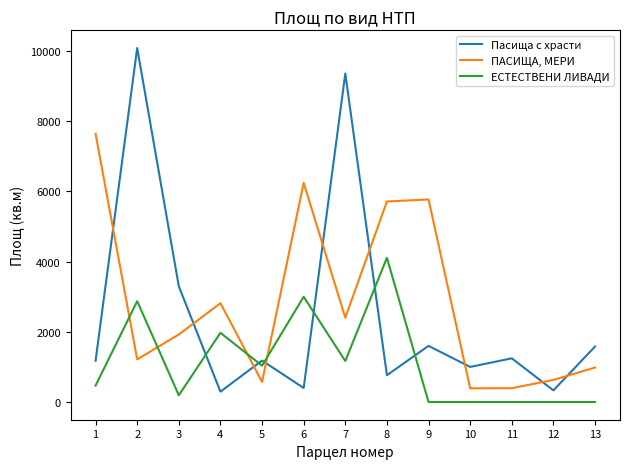

What are all the series names shown in the legend?

Пасища с храсти, ПАСИЩА, МЕРИ, ЕСТЕСТВЕНИ ЛИВАДИ